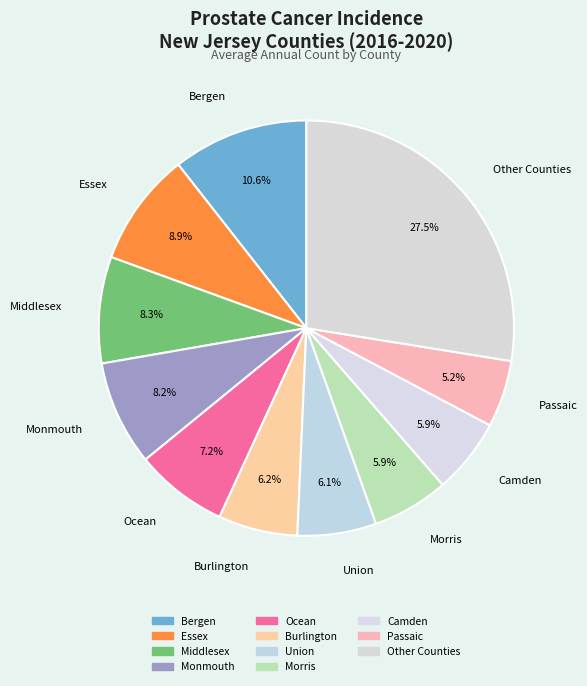

Is it true that Morris is 13% of the pie?

False